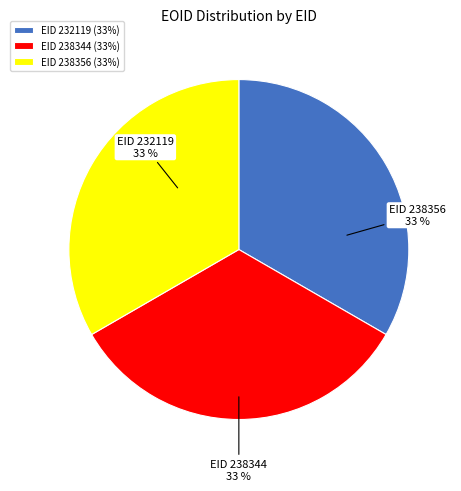

Count the number of slices in the pie.

3